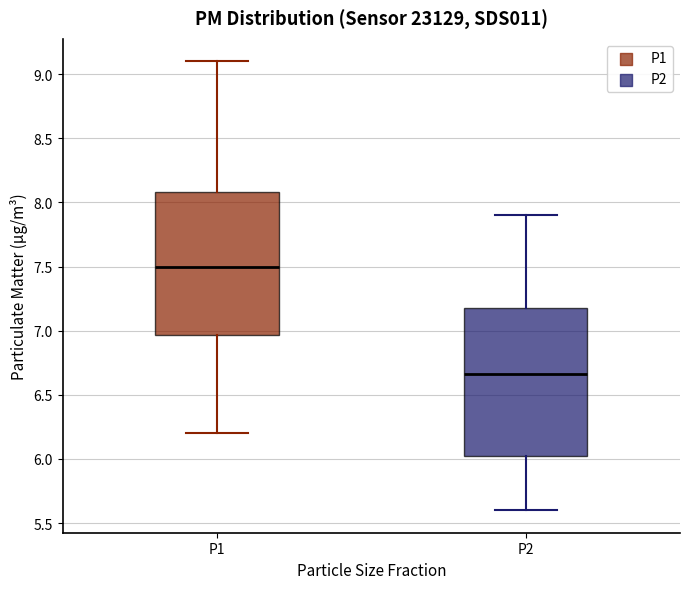

Reading left to right, transcribe this box plot: for each box, give where its median line is, the range the box spans, and where its two whiskers end, as read against the y-axis. The values are not printed on the chart, so give them approximately, as read against the axis.

P1: median 7.50, box 6.95 to 8.10, whiskers 6.20 to 9.10
P2: median 6.65, box 6.00 to 7.20, whiskers 5.60 to 7.90